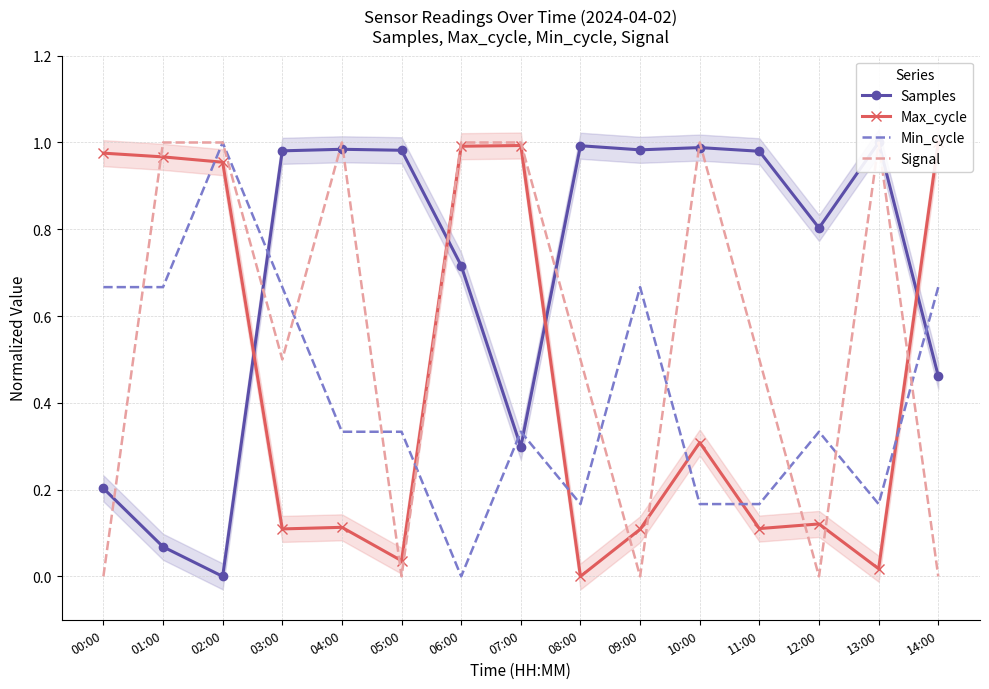

What is the label of the 5th point from the left?

04:00